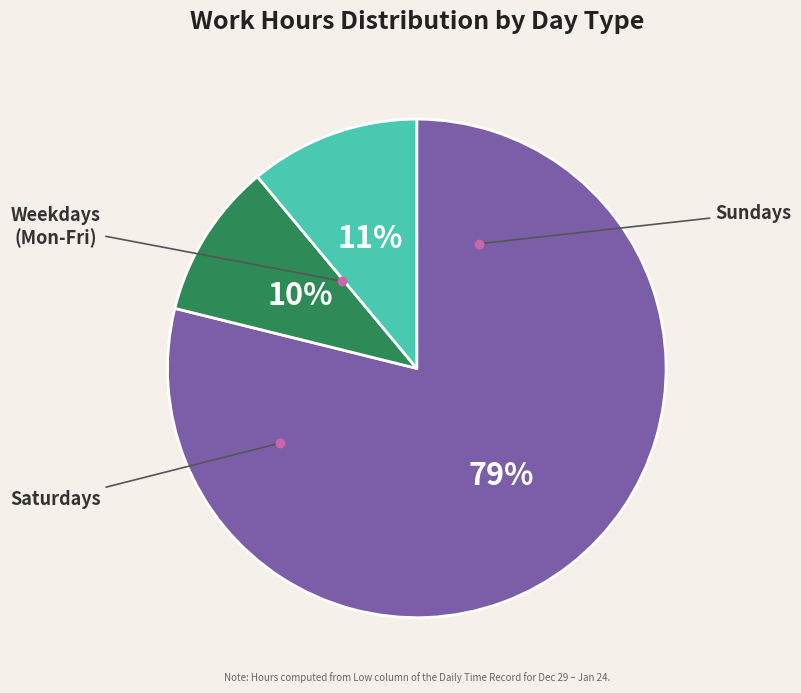

Is there a majority slice in this chart?

Yes